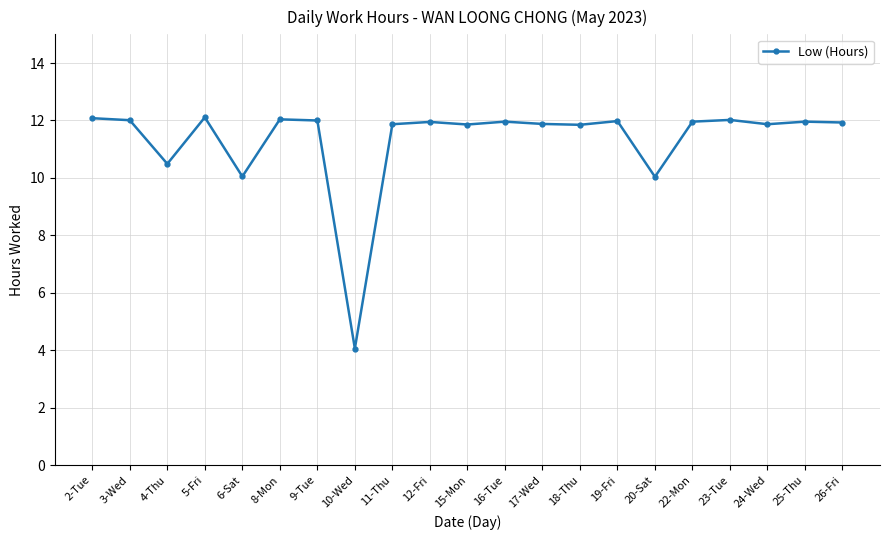

The chart shows a value of 10.0 at 20-Sat. True or false?

True